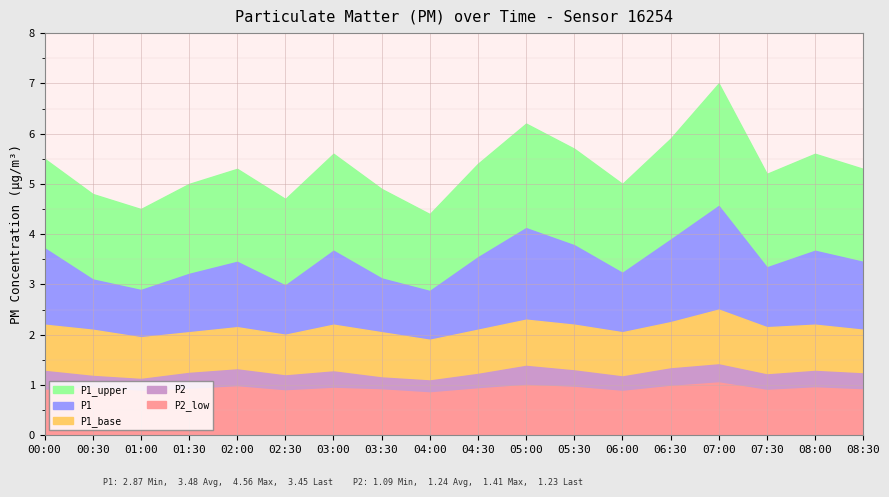

Which category has the highest value across all series?

07:00